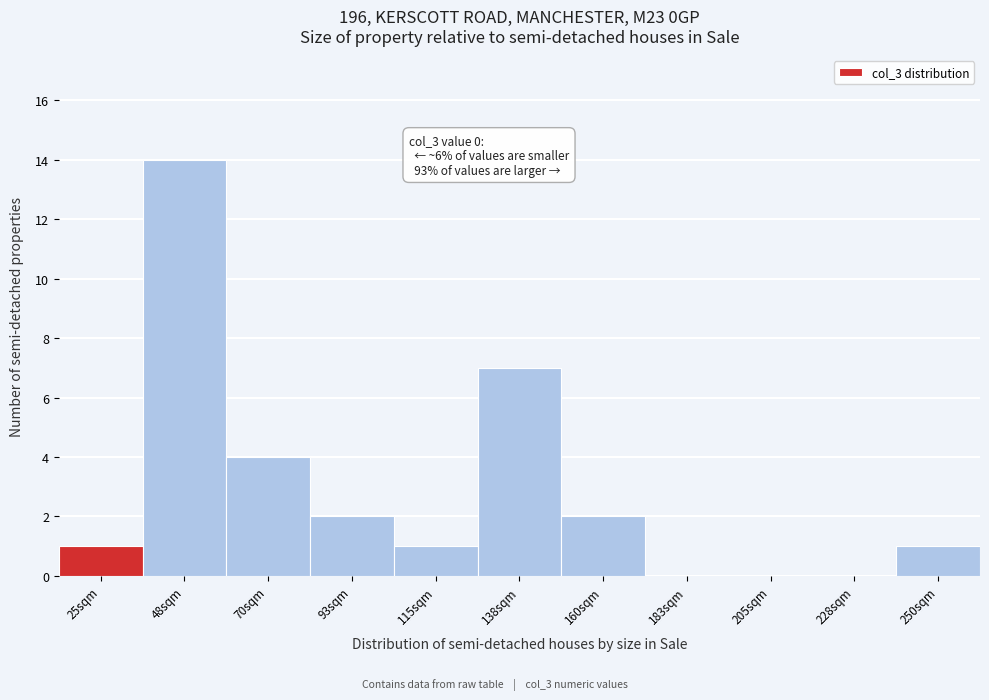

Reading right to left, list all the values displayed in this chart.

250sqm=1	228sqm=0	205sqm=0	183sqm=0	160sqm=2	138sqm=7	115sqm=1	93sqm=2	70sqm=4	48sqm=14	25sqm=1